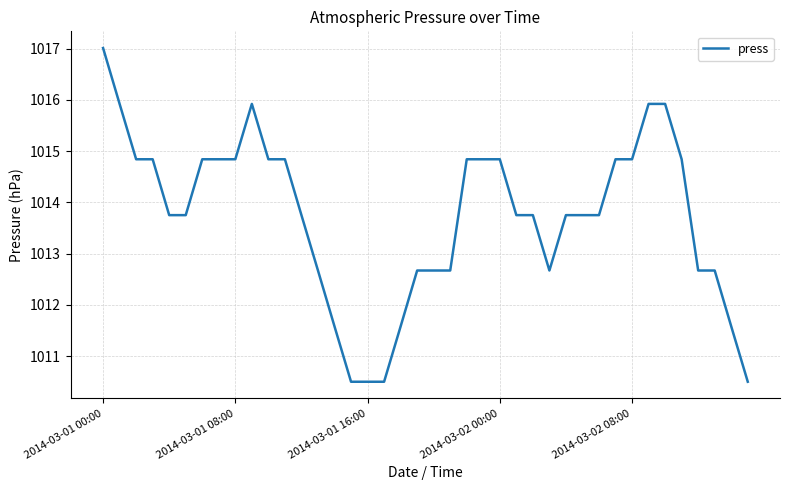

What is the greatest value displayed?

1017.0